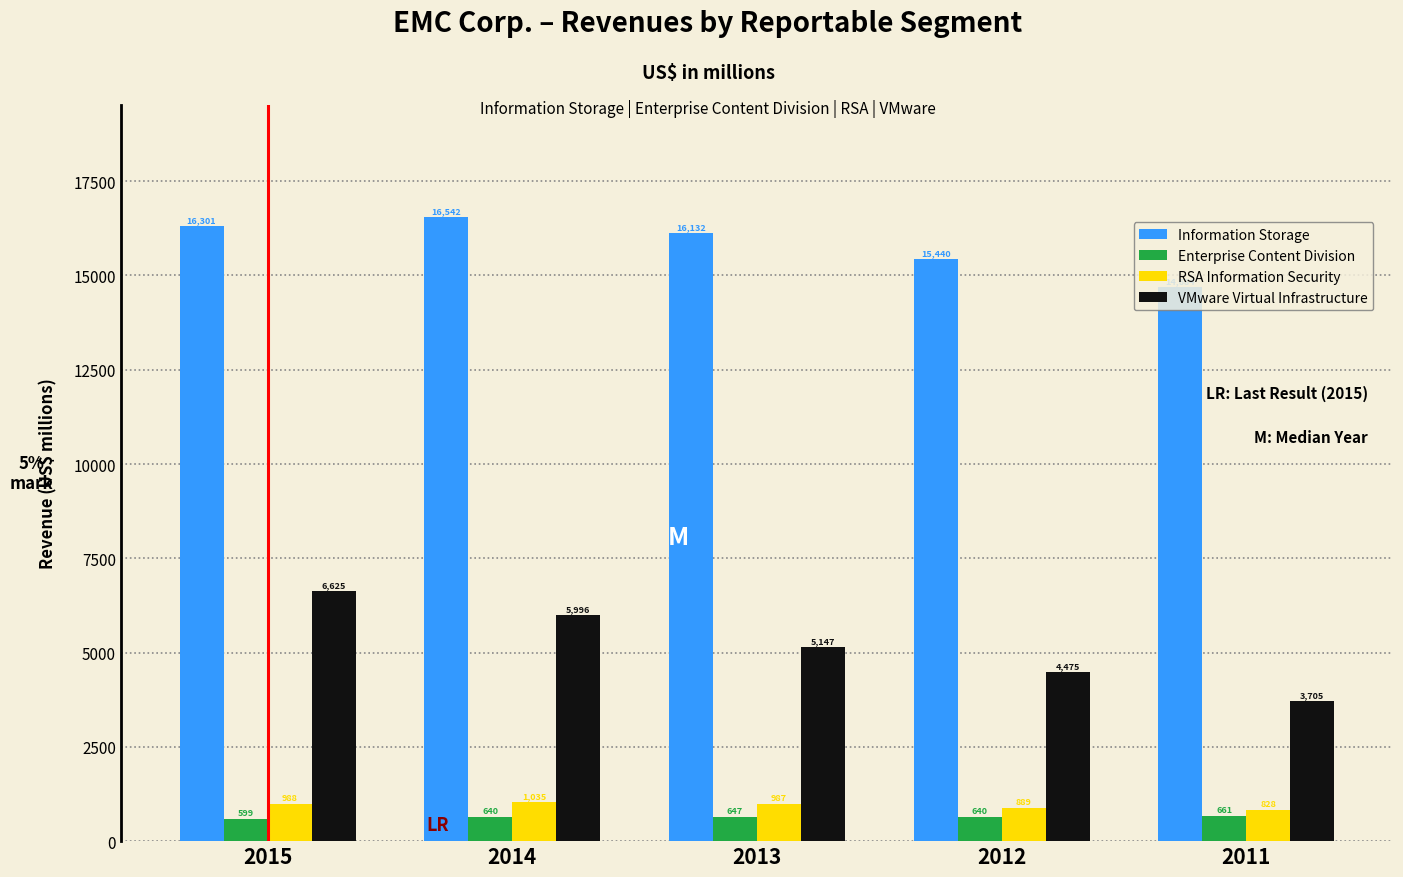

What is the average value of the VMware Virtual Infrastructure series?

5190